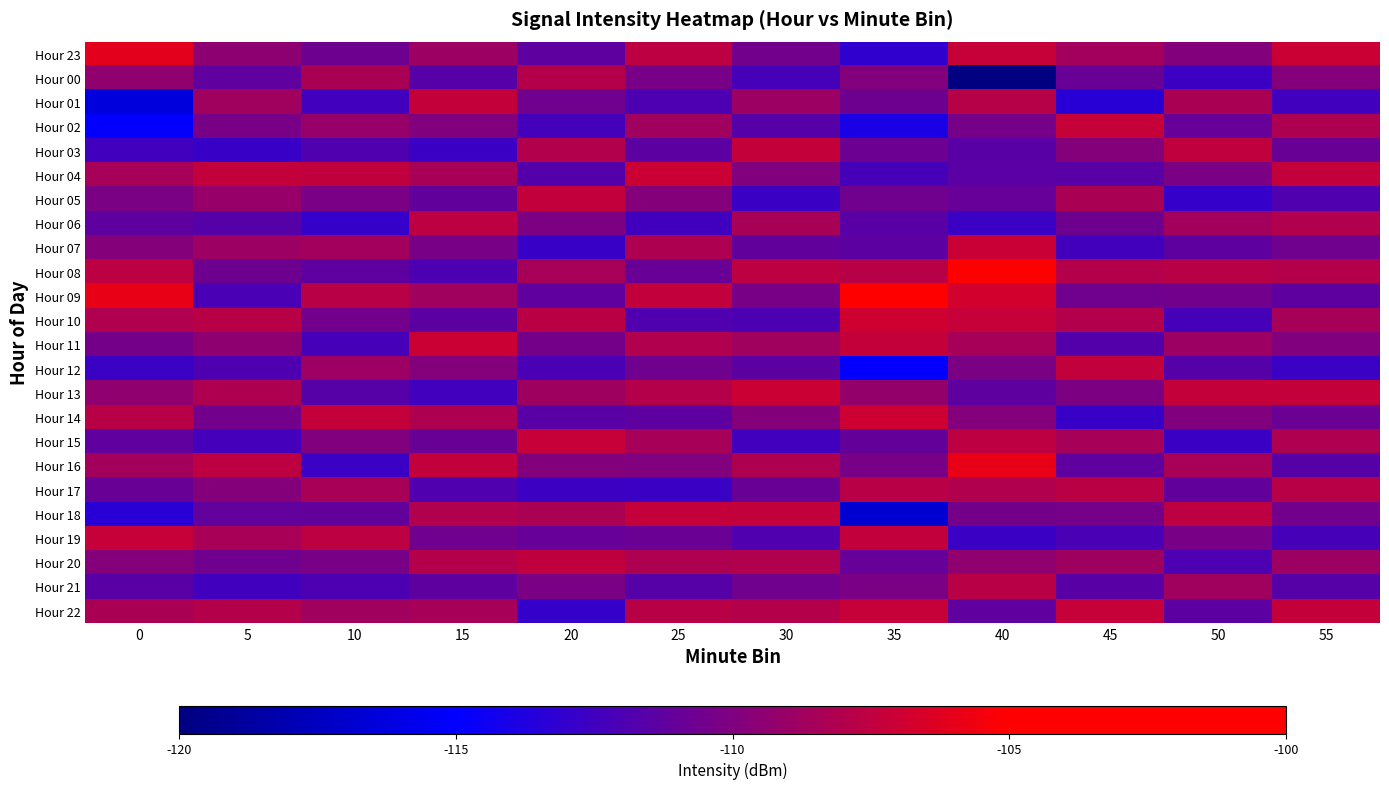

Rank the series by their maximum value, from lowest to highest.

Hour 00, Hour 21, Hour 17, Hour 06, Hour 20, Hour 05, Hour 12, Hour 01, Hour 03, Hour 18, Hour 02, Hour 15, Hour 19, Hour 22, Hour 07, Hour 04, Hour 11, Hour 13, Hour 14, Hour 10, Hour 23, Hour 16, Hour 08, Hour 09